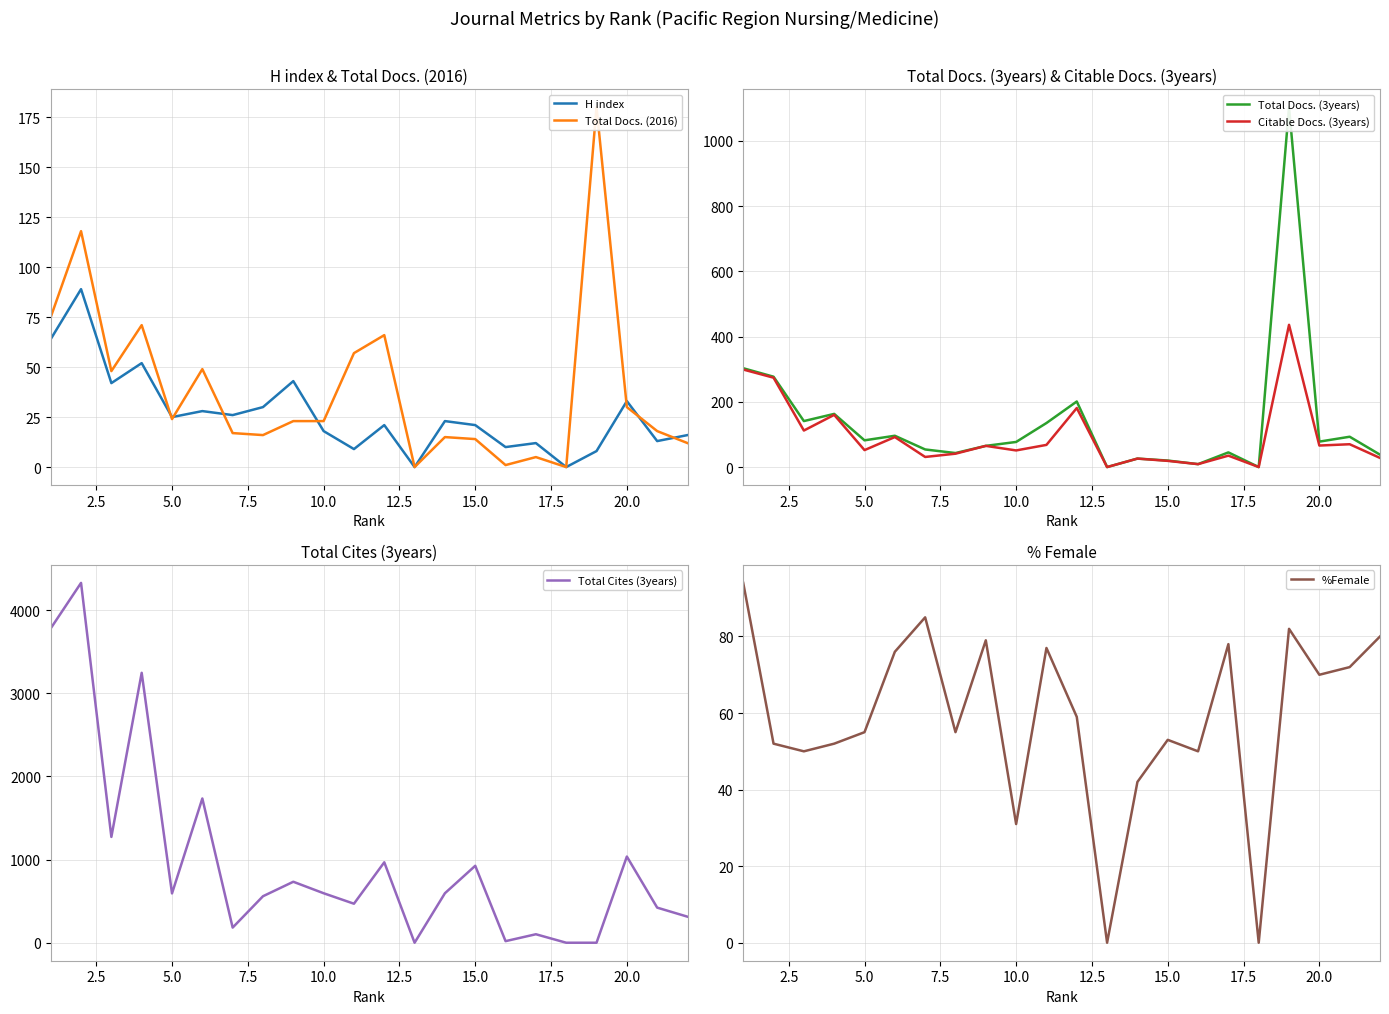

What is the maximum value for H index?

89